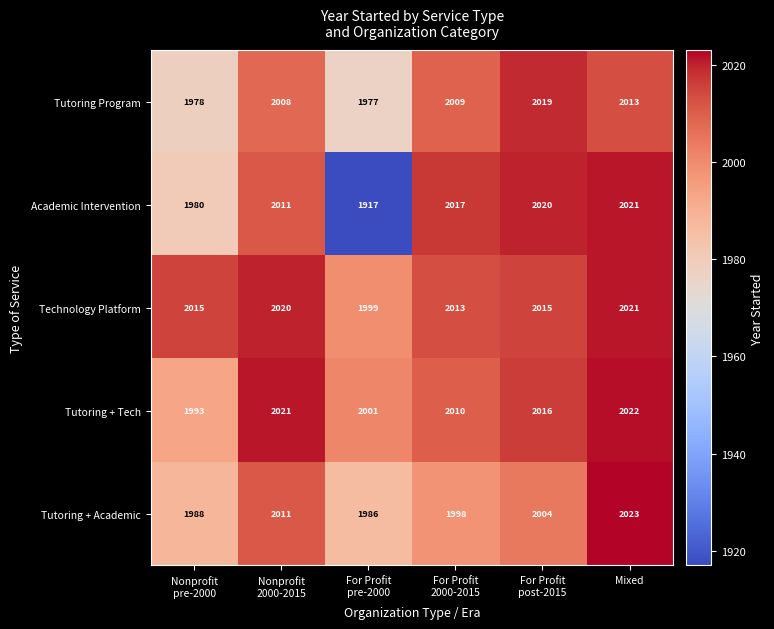

Which series has the largest range (max minus min)?

Academic Intervention